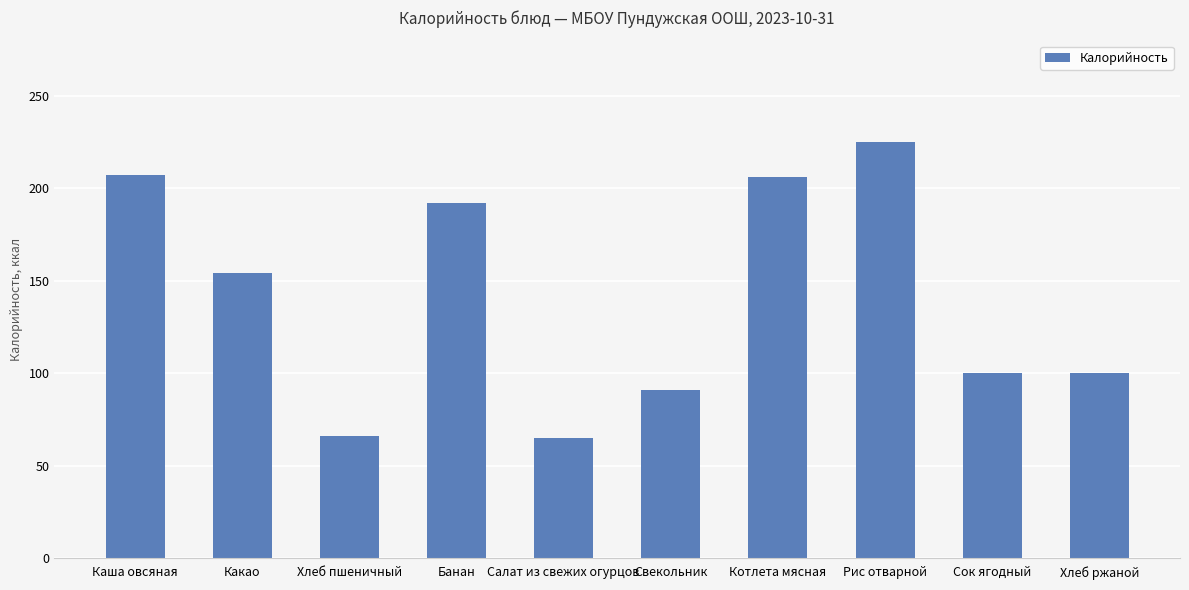

What position from the right is Каша овсяная?

10